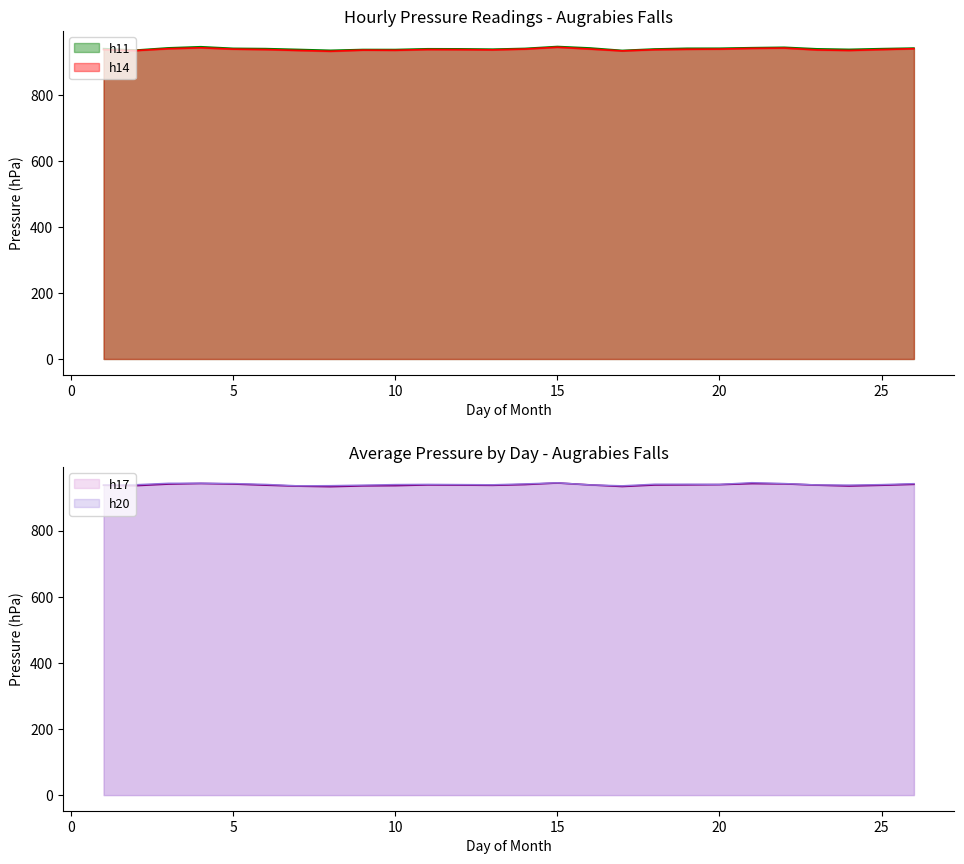

What is the value of the h11 point at the 8th from the left?

933.2